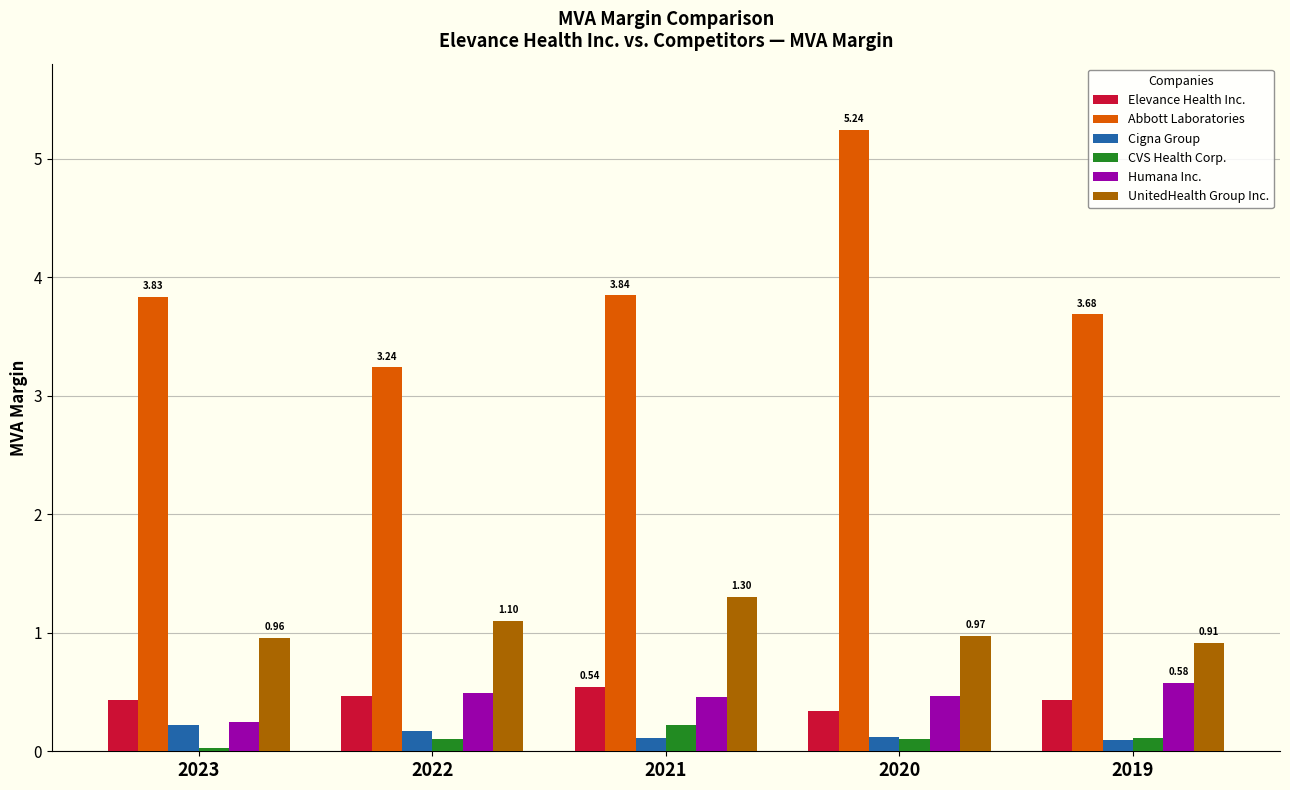

What is the difference between the highest and lowest values at 2022?

3.1